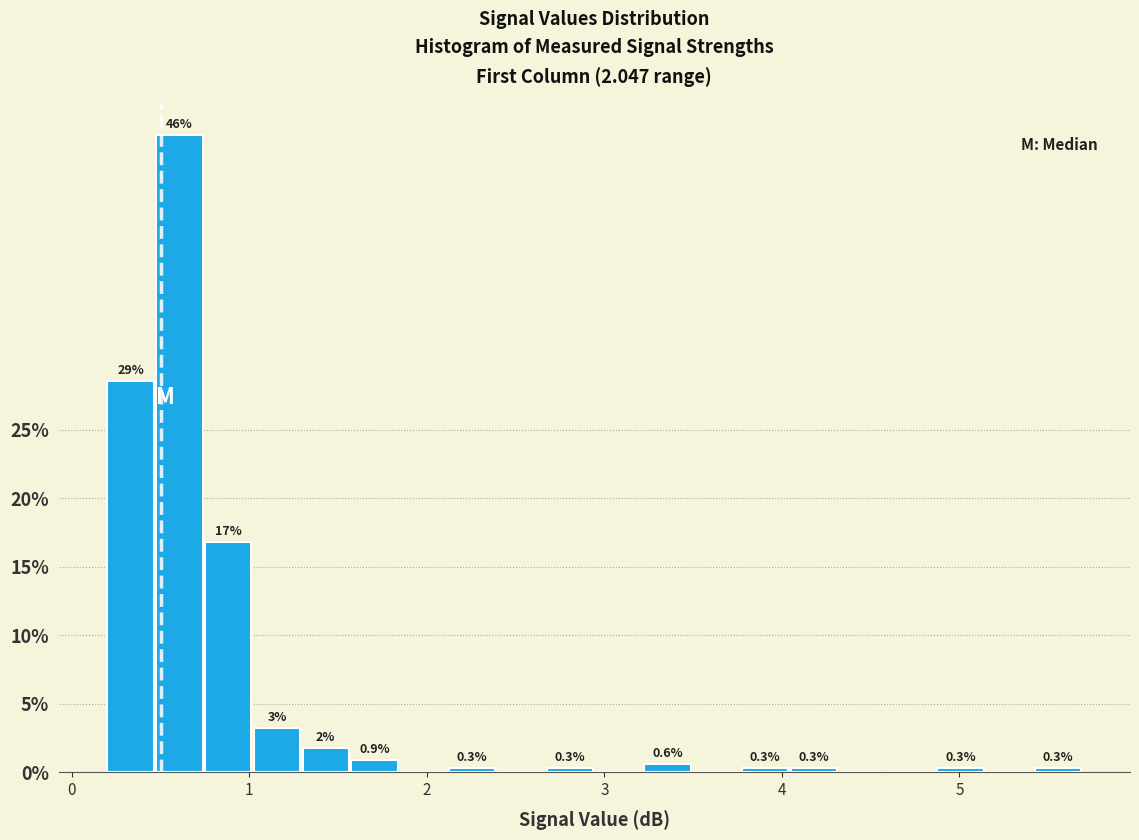

Read against the x-axis, roughly where is the centre of the tallest bar?

0.6